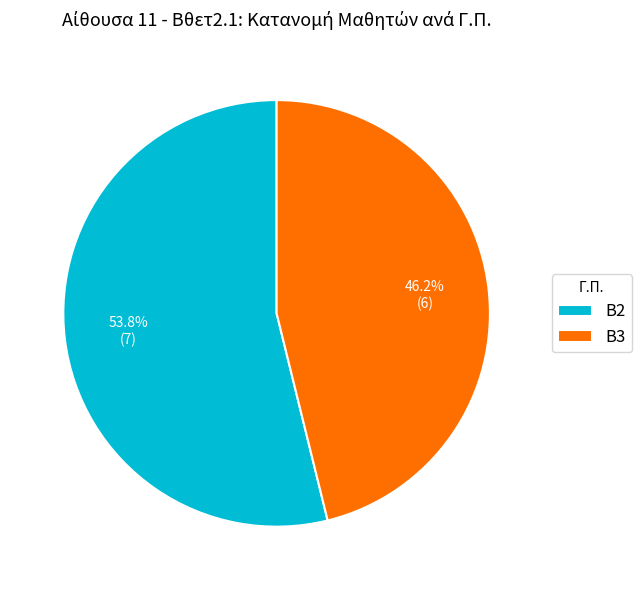

How many segments does this pie chart have?

2